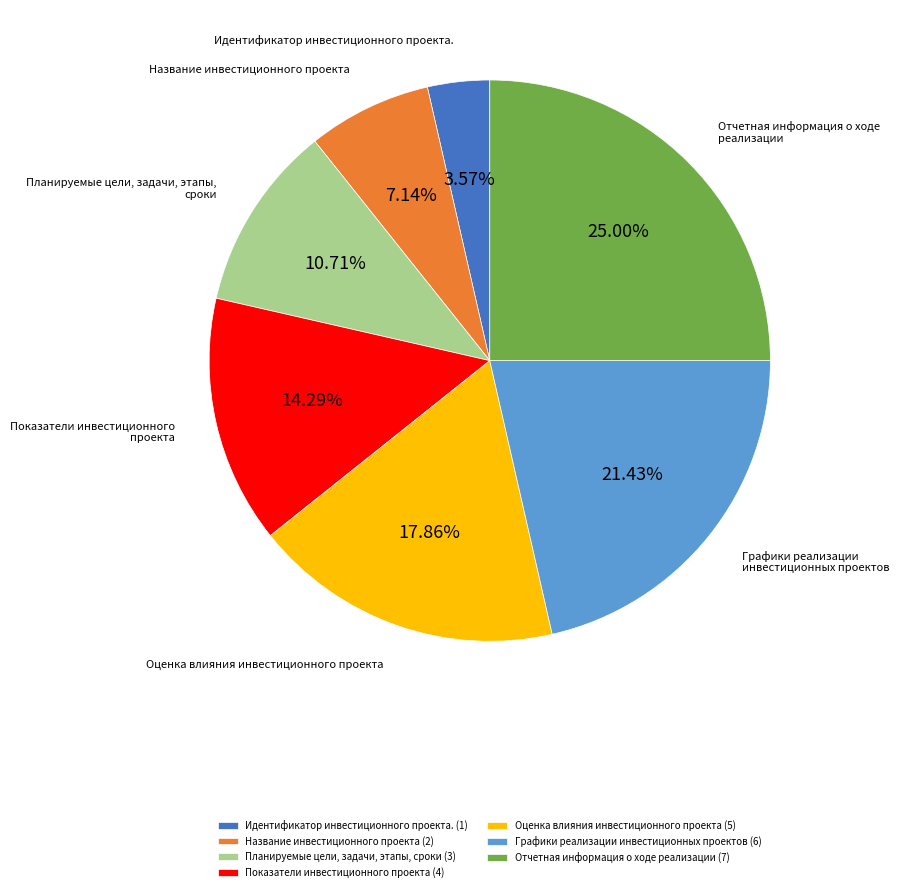

Between Идентификатор инвестиционного проекта. and Название инвестиционного проекта, which is larger?

Название инвестиционного проекта